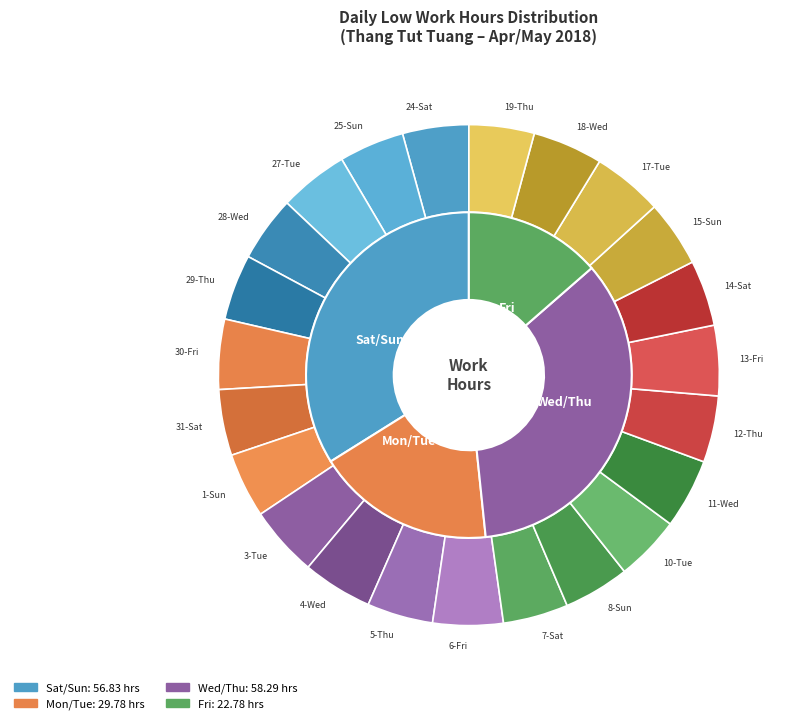

Is it true that 25-Sun is 1% of the pie?

False